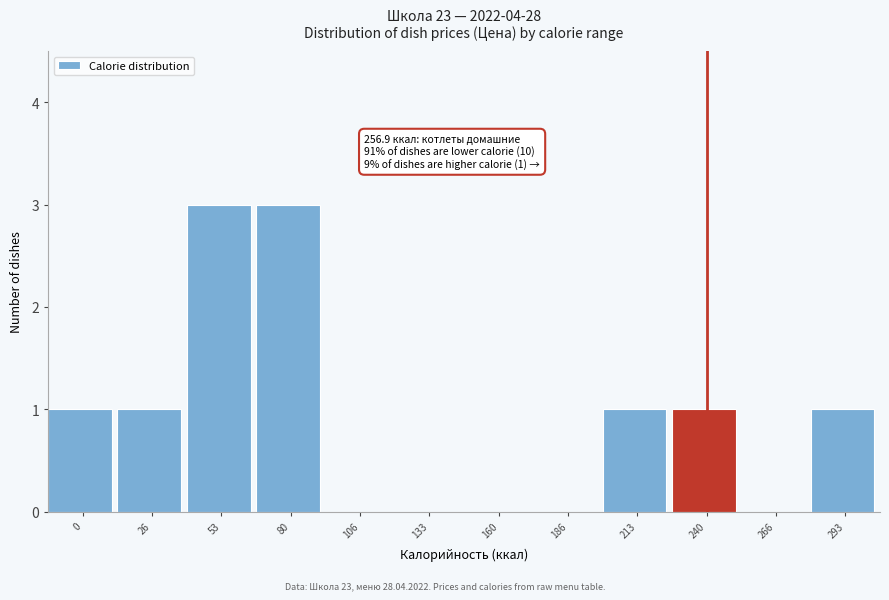

Reading left to right, list all the values displayed in this chart.

0=1	26=1	53=3	80=3	106=0	133=0	160=0	186=0	213=1	240=1	266=0	293=1